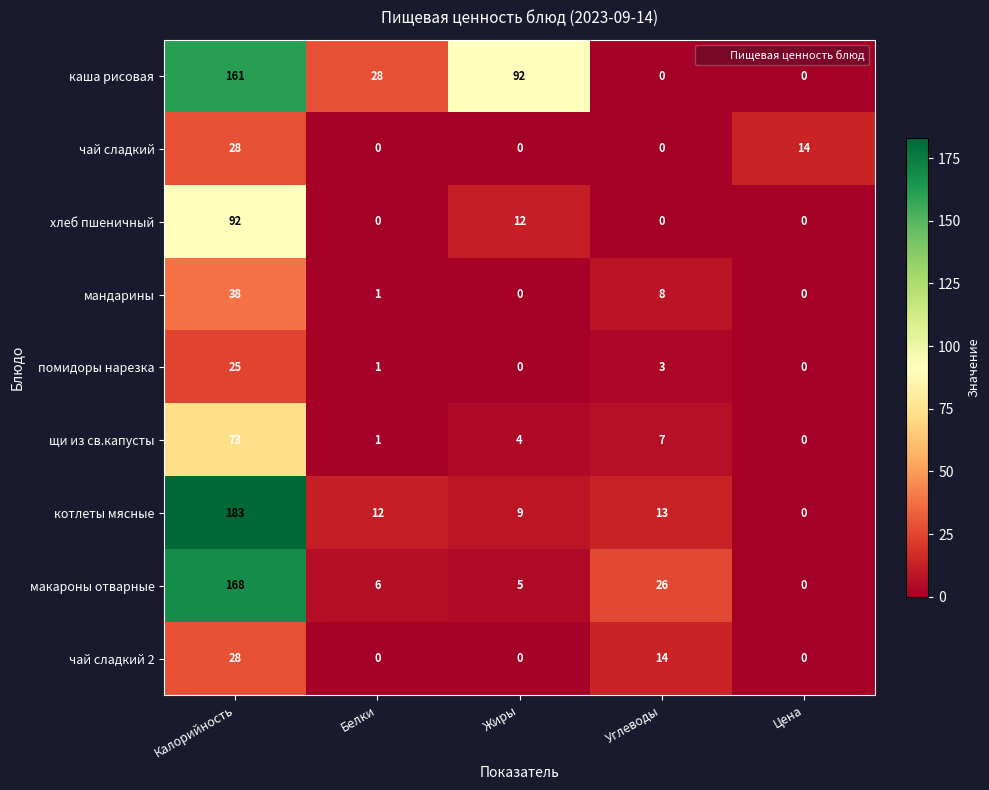

At which category is the sum across all series the highest?

Калорийность